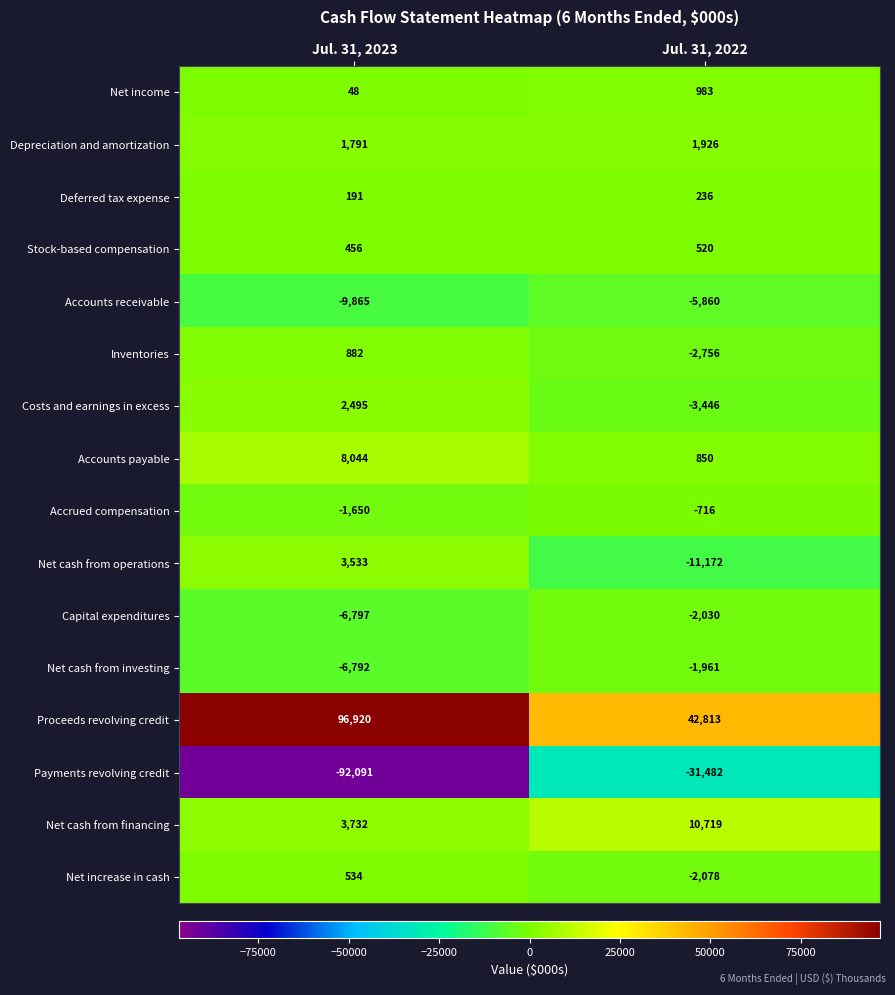

The Net cash from financing series shows 977 at Jul. 31, 2023. True or false?

False